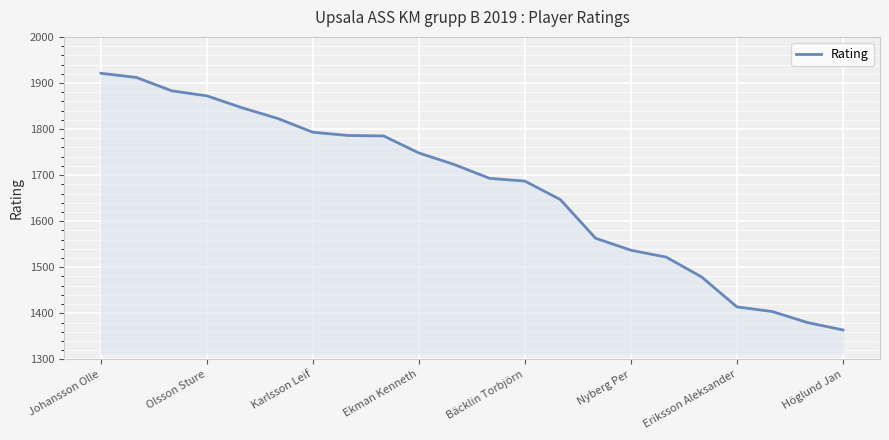

Count the number of data series in this chart.

1